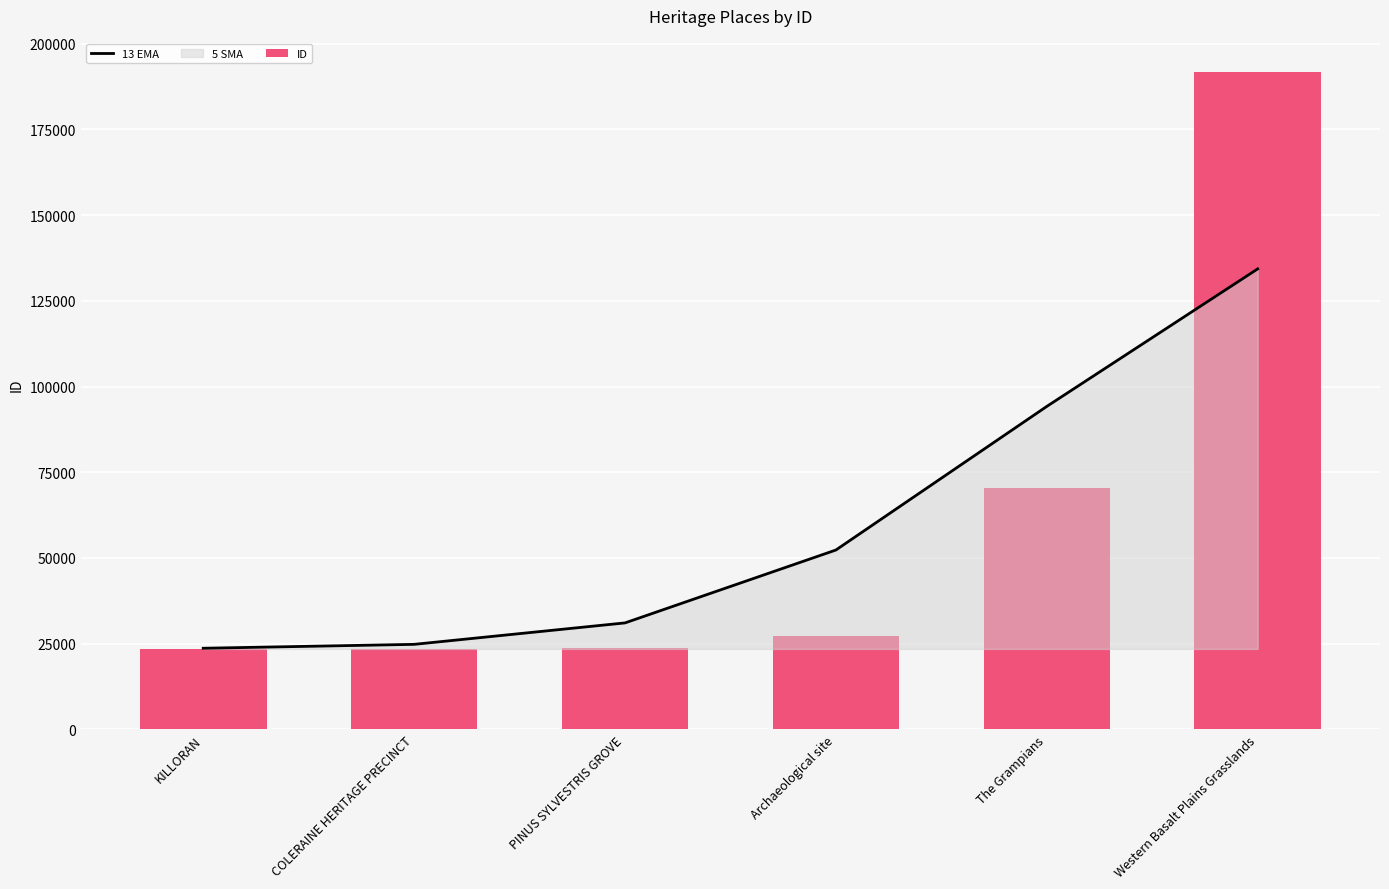

How many values in the ID series exceed 27214?

2